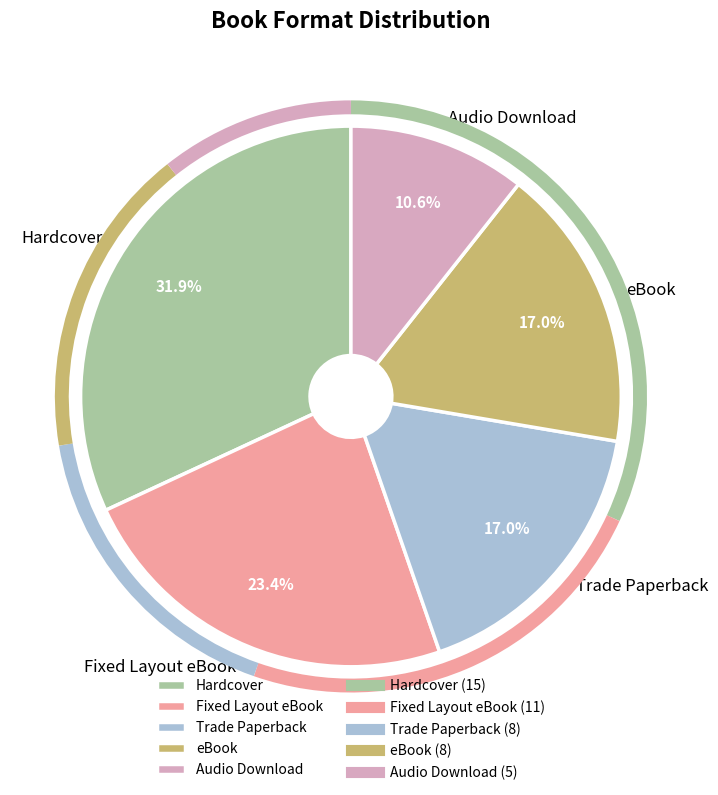

What is the largest slice in the pie chart?

Hardcover